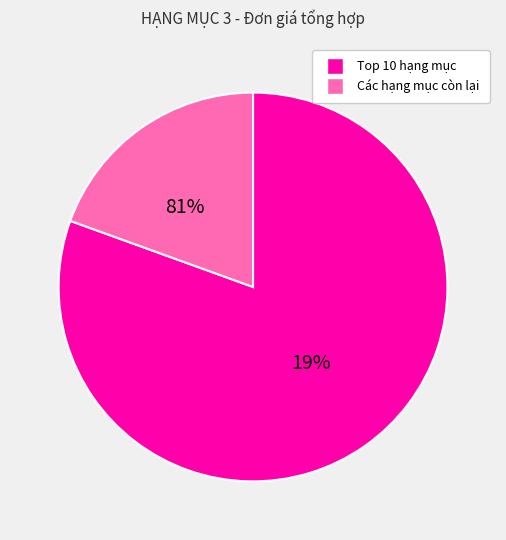

The ĐG.3-22 slice represents 1% of the pie. True or false?

False